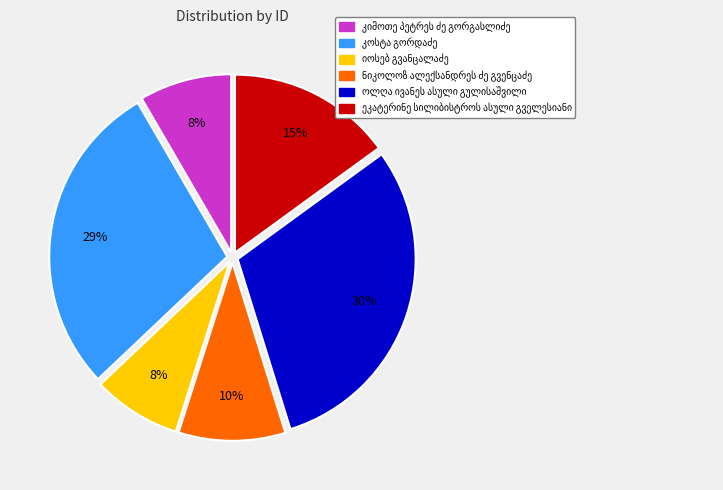

How many slices are in this pie chart?

6